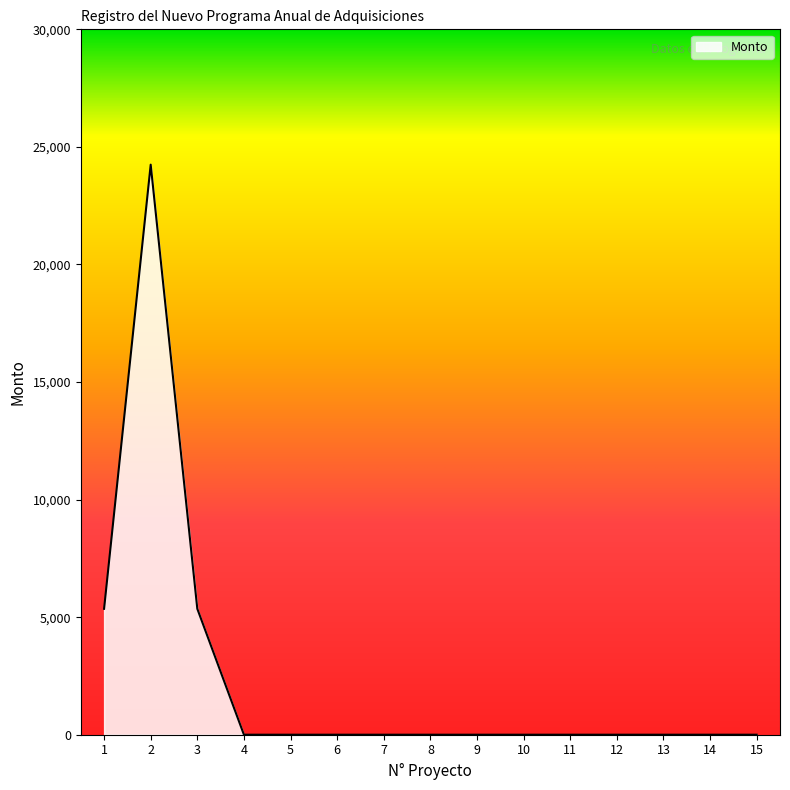

What is the sum of all values?

34954.5